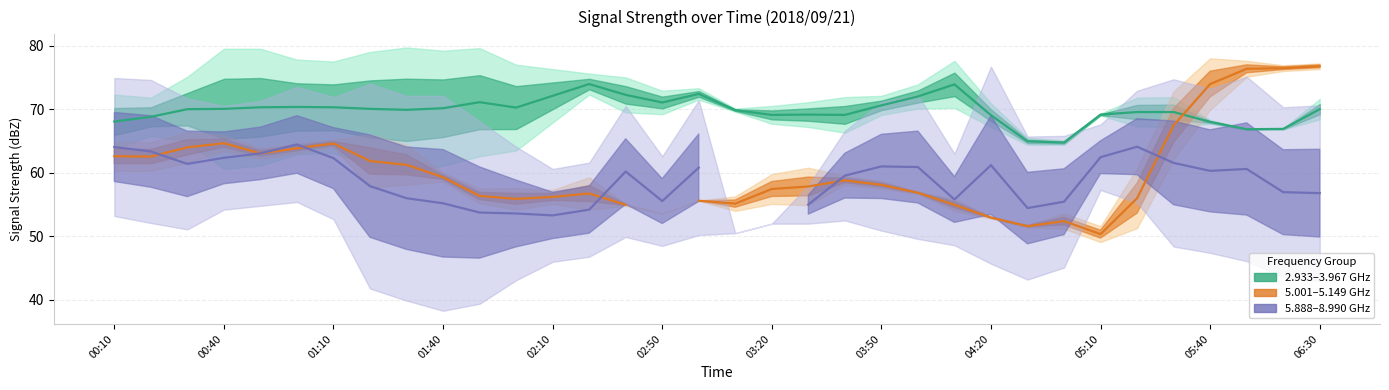

At which label does 2.933 GHz / 3.967 GHz reach its peak?

13